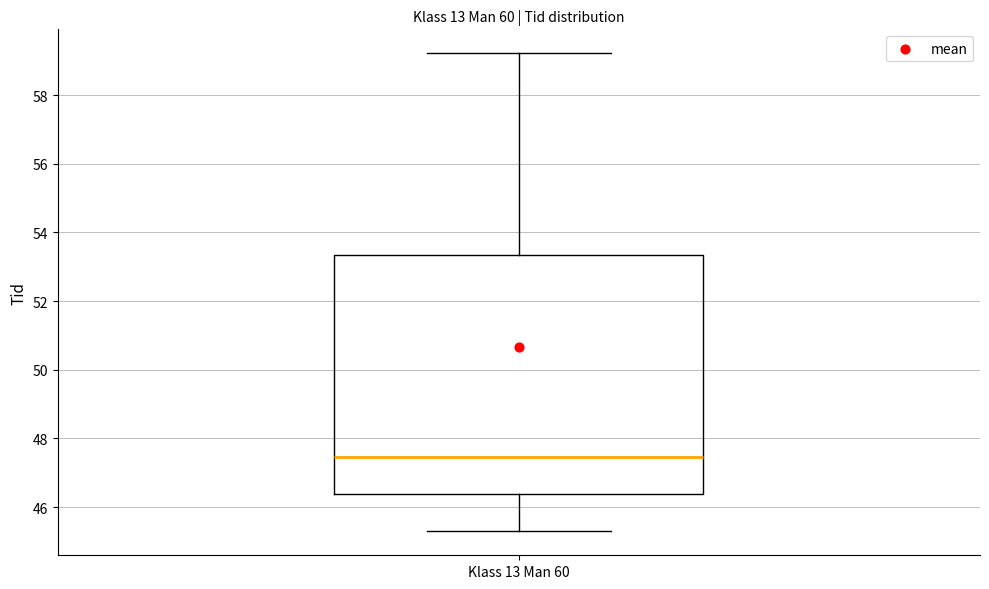

Read this box plot against the y-axis: the position of the median line, the range covered by the box, and the ends of both whiskers. The values are not printed on the chart, so give them approximately, as read against the axis.

median 47.4, box 46.4 to 53.4, whiskers 45.2 to 59.2